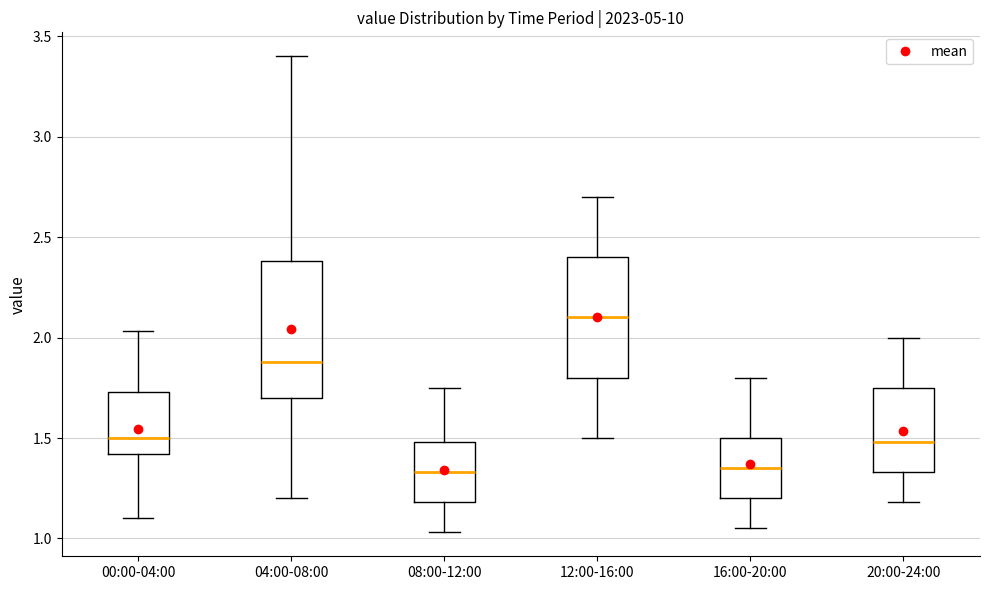

Reading left to right, read every box against the y-axis: the position of its median line, the range the box covers, and the ends of its whiskers. The values are not printed on the chart, so give them approximately, as read against the axis.

00:00-04:00: median 1.50, box 1.40 to 1.75, whiskers 1.10 to 2.05
04:00-08:00: median 1.90, box 1.70 to 2.40, whiskers 1.20 to 3.40
08:00-12:00: median 1.35, box 1.20 to 1.50, whiskers 1.05 to 1.75
12:00-16:00: median 2.10, box 1.80 to 2.40, whiskers 1.50 to 2.70
16:00-20:00: median 1.35, box 1.20 to 1.50, whiskers 1.05 to 1.80
20:00-24:00: median 1.50, box 1.35 to 1.75, whiskers 1.20 to 2.00